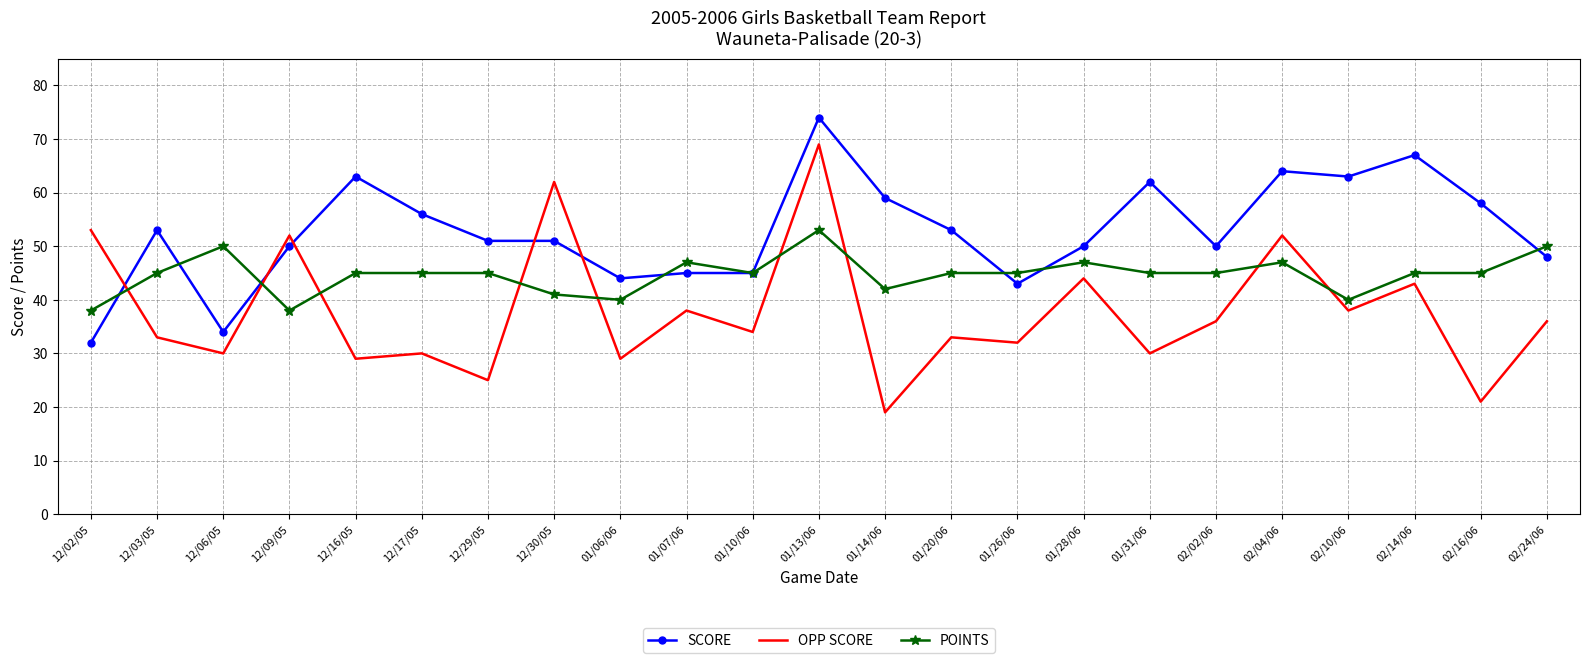

Read the OPP SCORE value at 12/16/05.

29